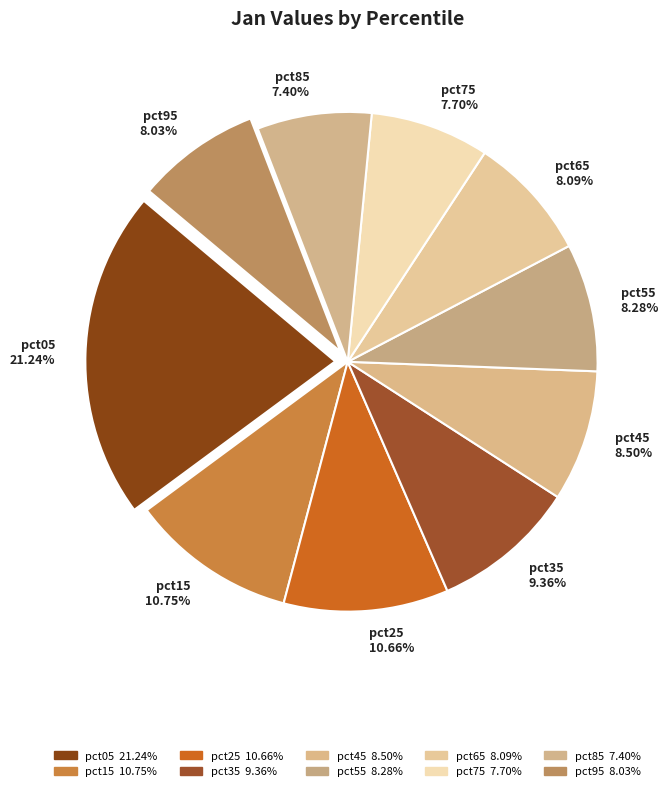

To the nearest percent, what is the combined percentage of pct45 and pct15?

19%